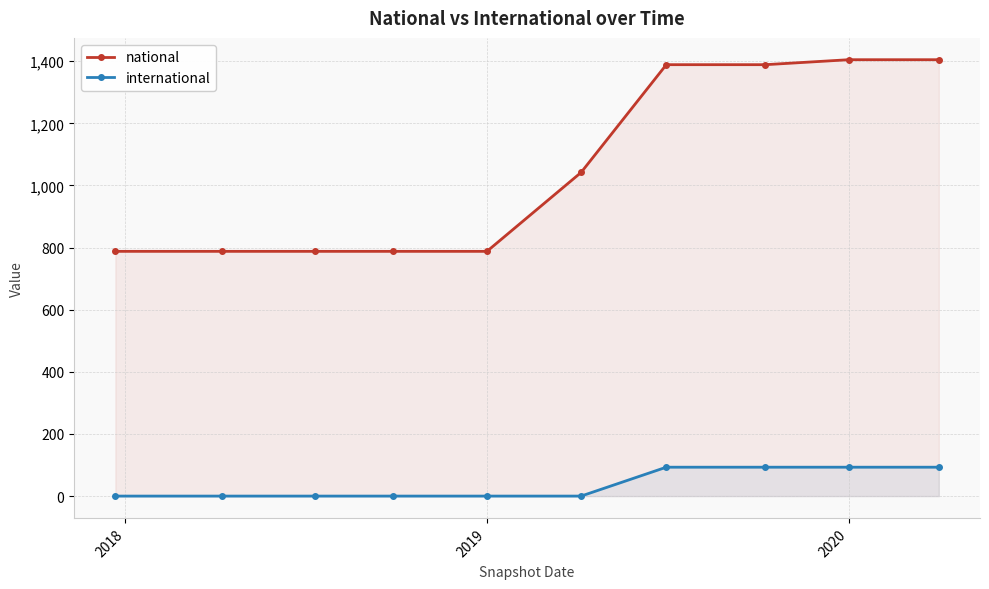

Reading left to right, list all the values displayed in this chart.

national: 788	788	788	788	788	1042	1389	1389	1405	1405
international: 0	0	0	0	0	0	93	93	93	93